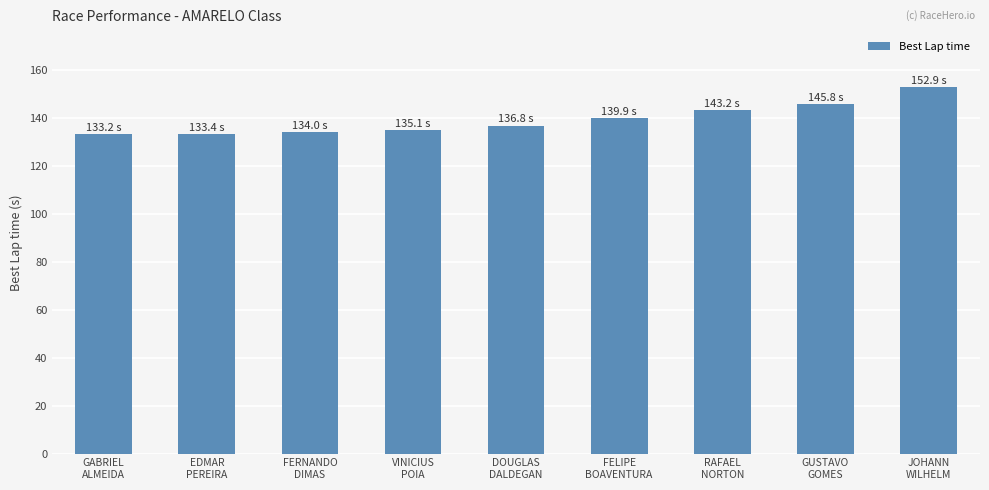

What is the smallest value displayed?

133.2